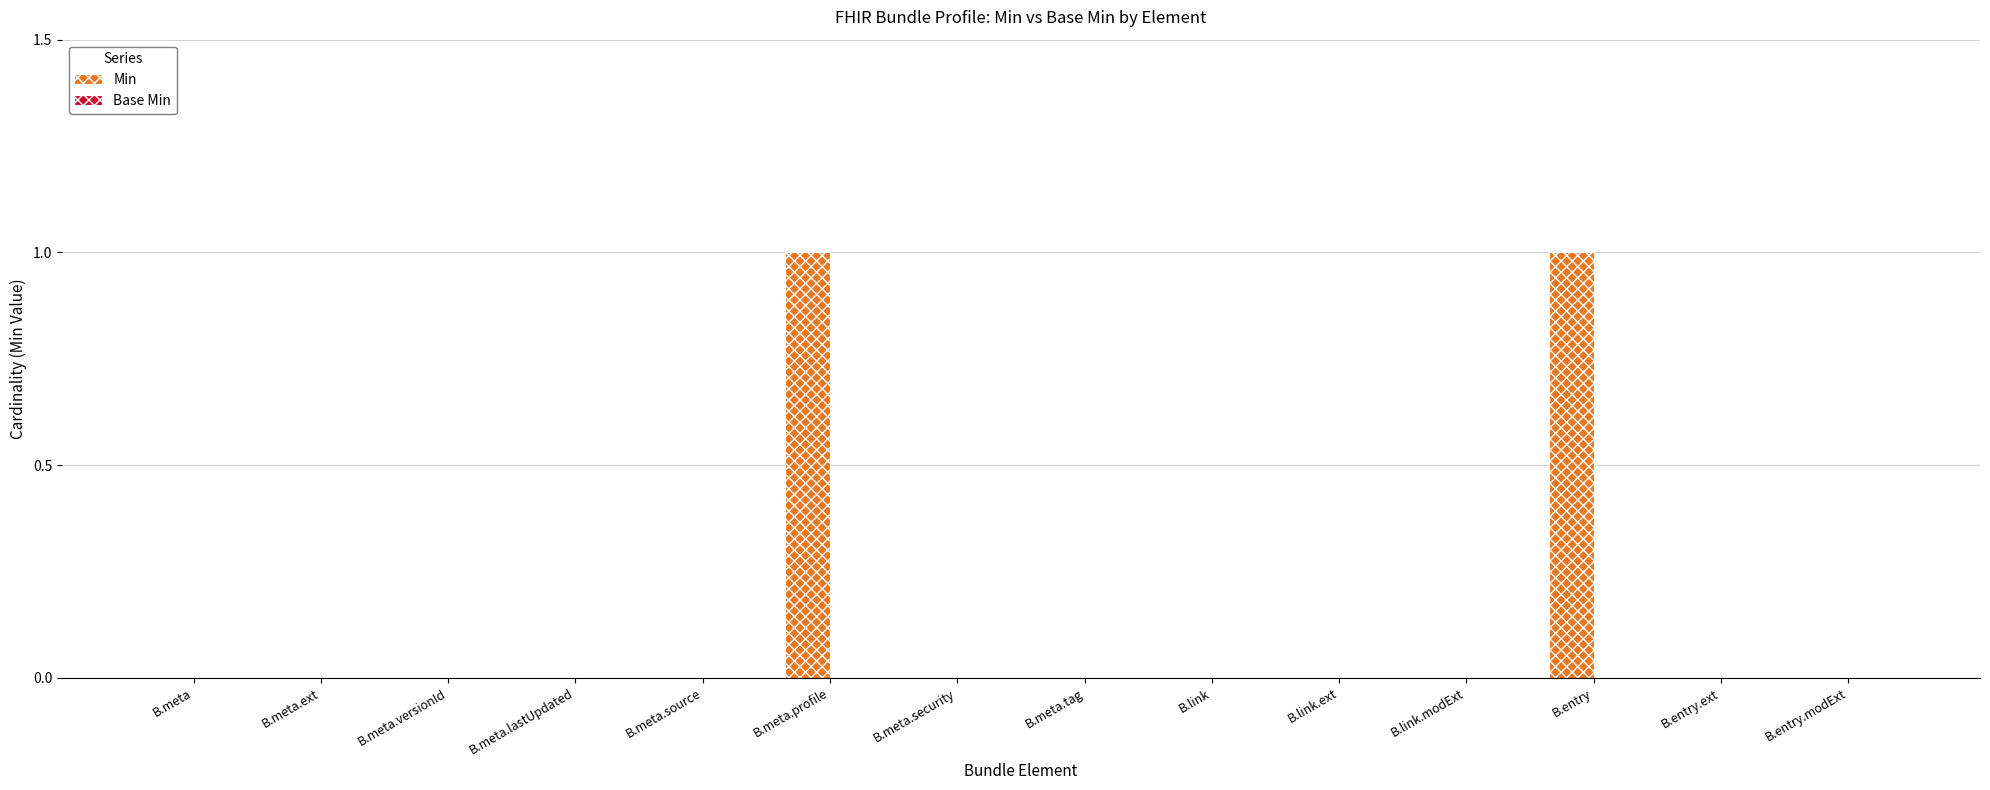

What is the change in value from B.meta.ext to B.meta.profile?

+1